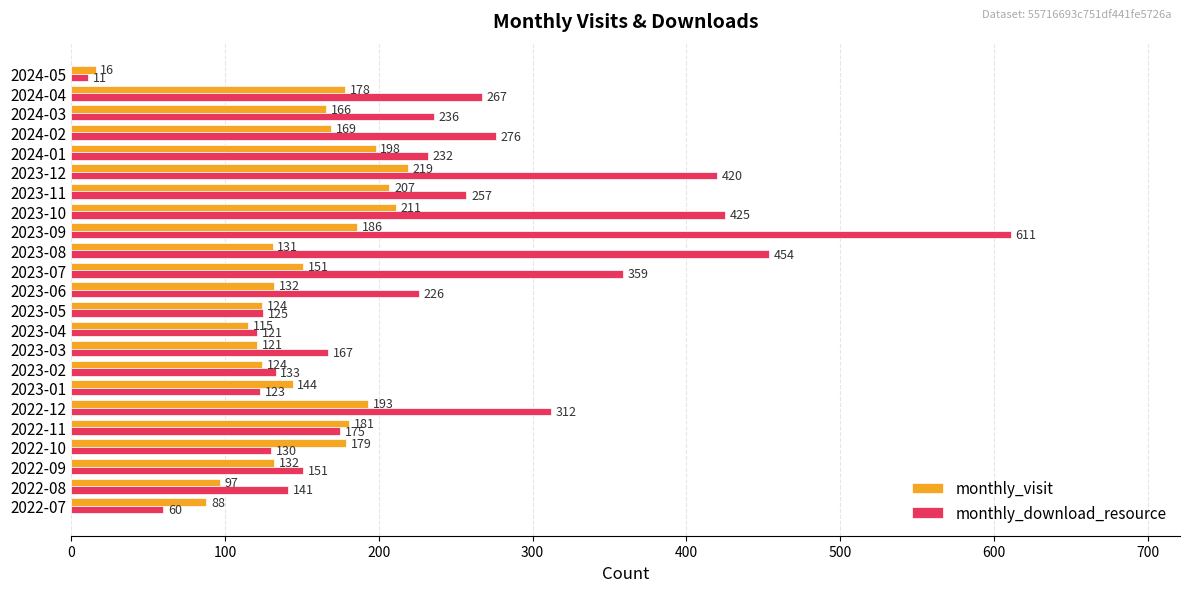

At how many categories does at least one series exceed 406?

4